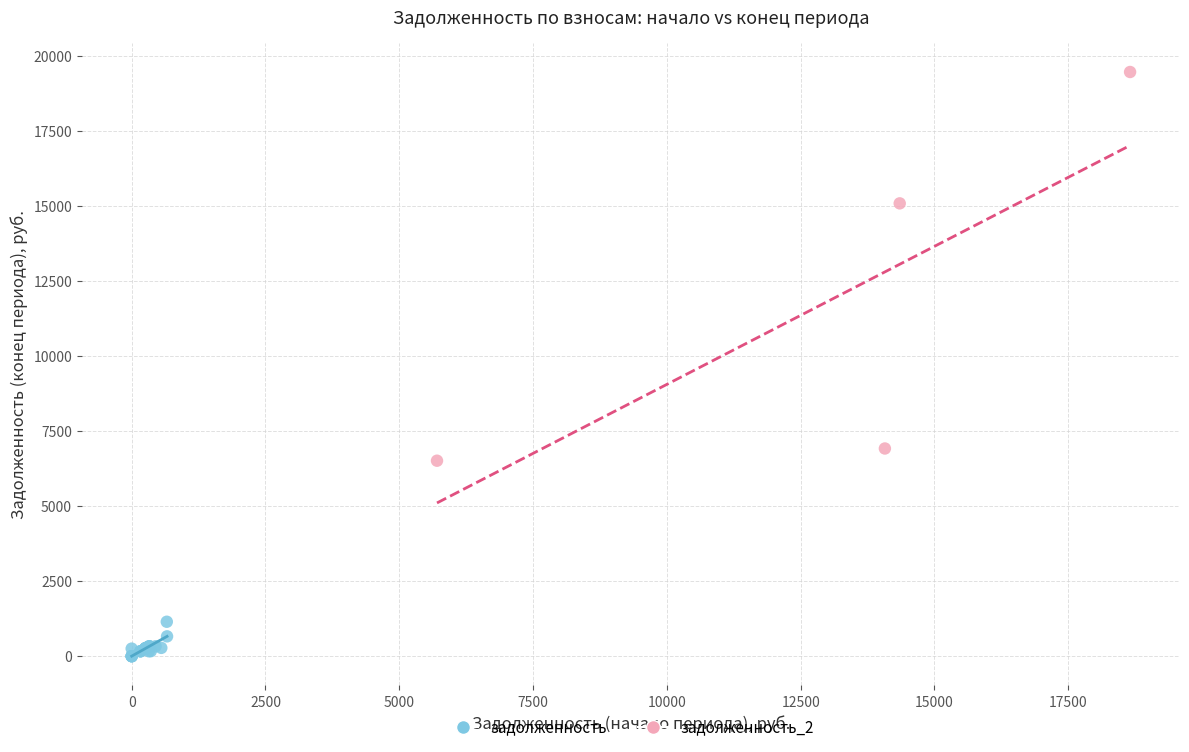

Which series reaches the maximum Y coordinate?

задолженность_2